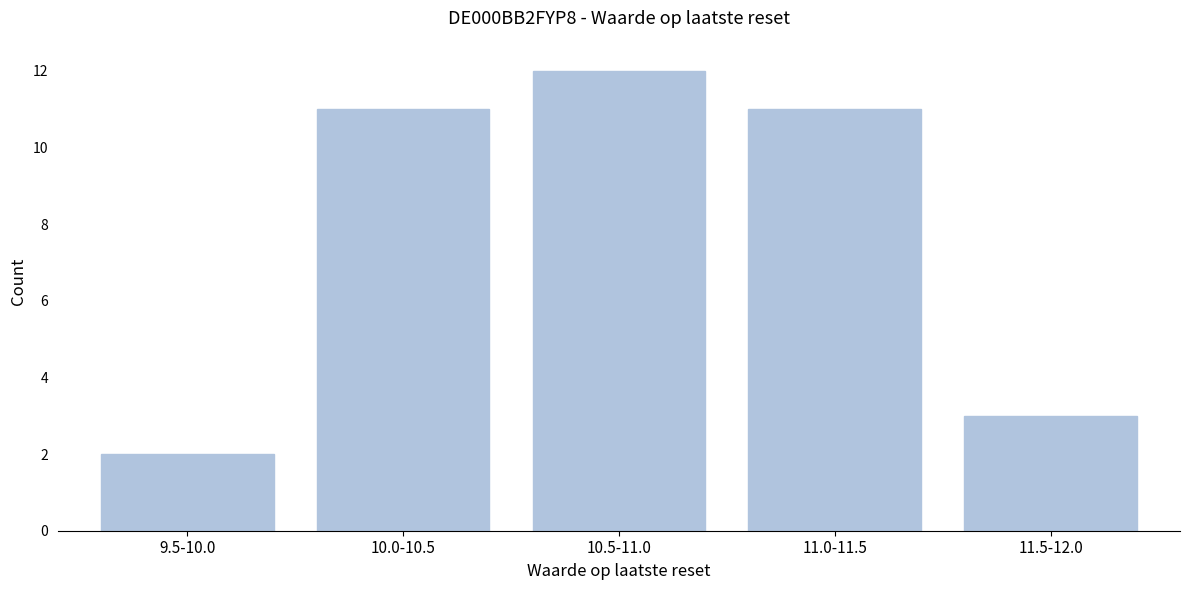

Reading left to right, transcribe all the data shown in this chart.

9.5-10.0=2	10.0-10.5=11	10.5-11.0=12	11.0-11.5=11	11.5-12.0=3